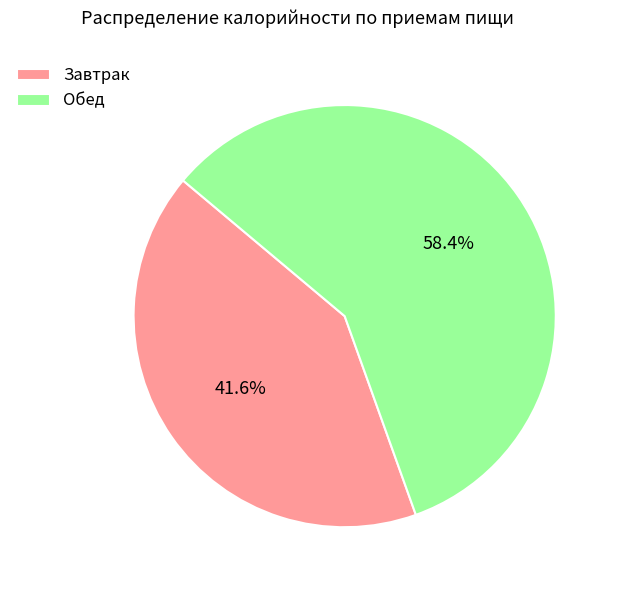

What is the majority slice?

Обед